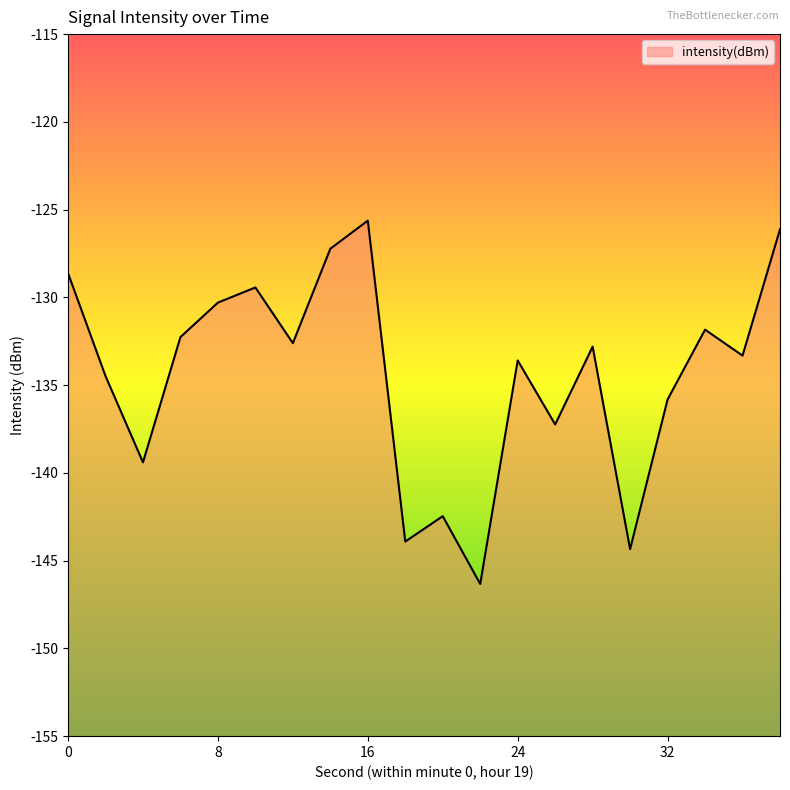

List the labels in order of value, largest first.

16, 38, 14, 0, 10, 8, 34, 6, 12, 28, 36, 24, 2, 32, 26, 4, 20, 18, 30, 22